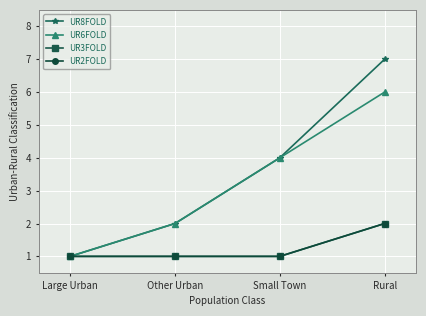

At which label is UR3FOLD closest to 1?

Large Urban